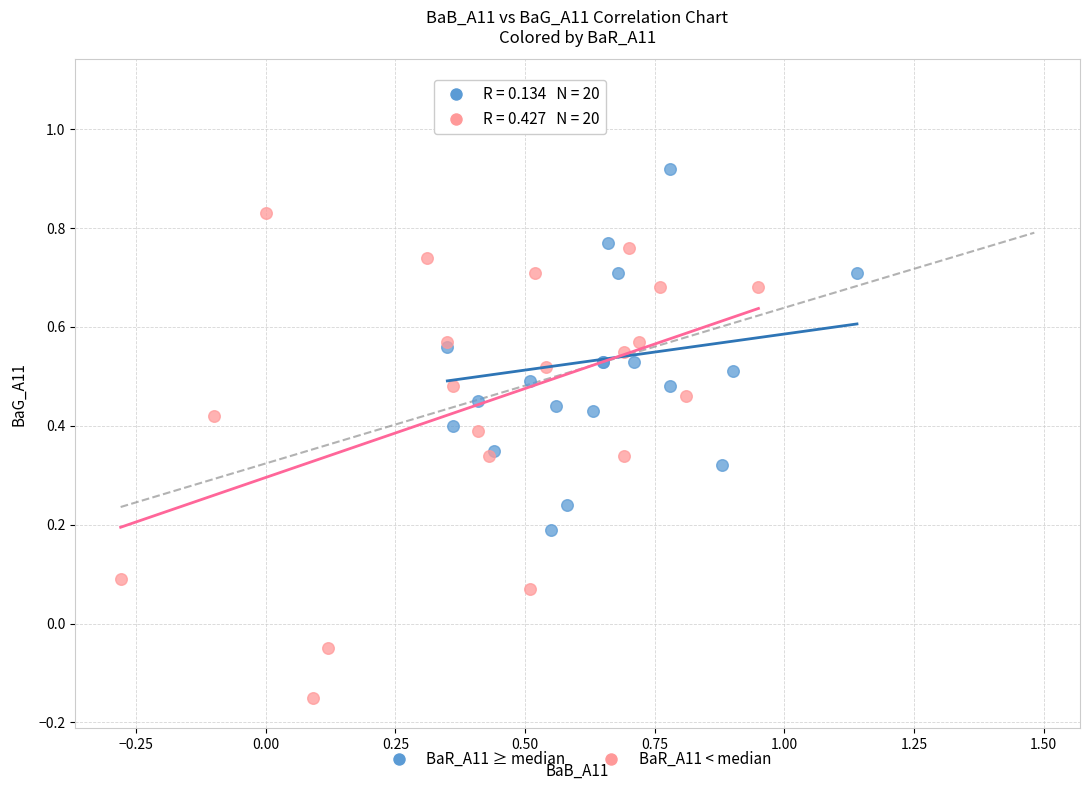

Which series reaches the minimum Y coordinate?

BaR_A11 < median